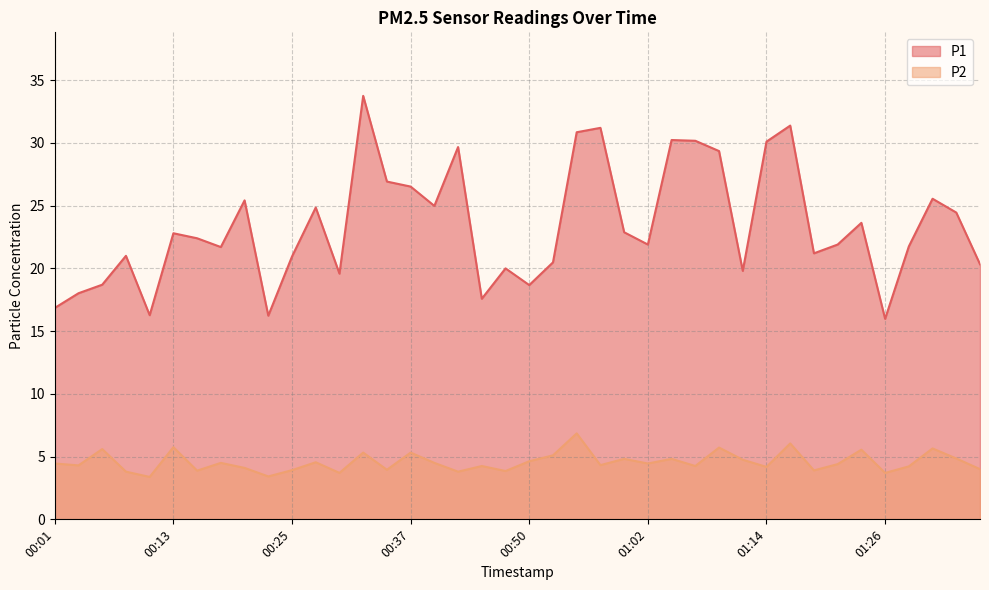

Is it true that P1 equals 16.3 at 00:11?

True